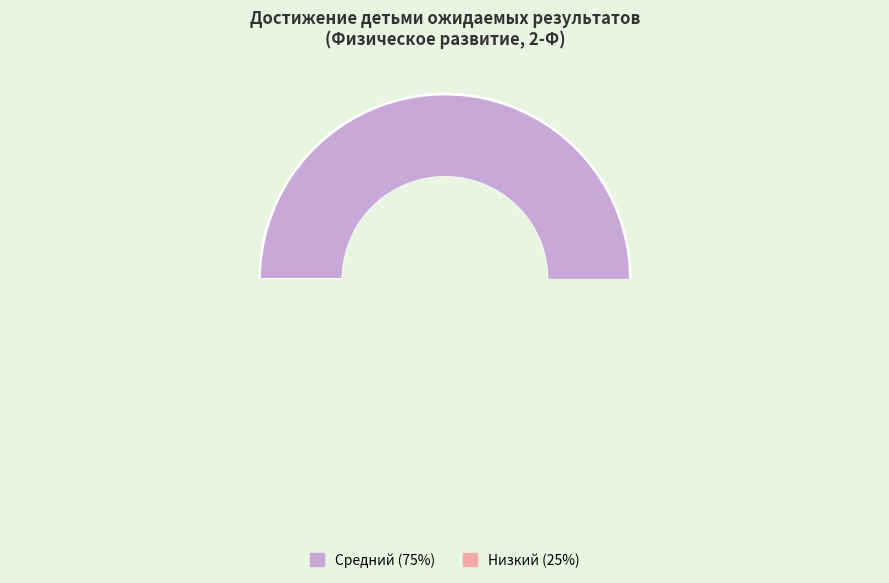

Between Низкий and Средний, which is larger?

Средний